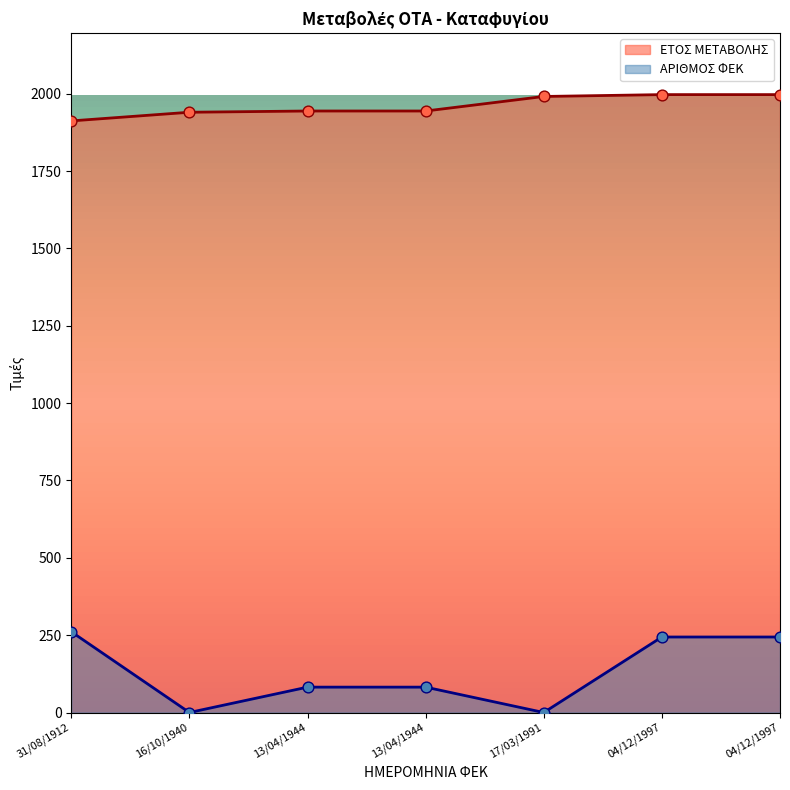

Which series reaches the maximum Y coordinate?

ΕΤΟΣ ΜΕΤΑΒΟΛΗΣ